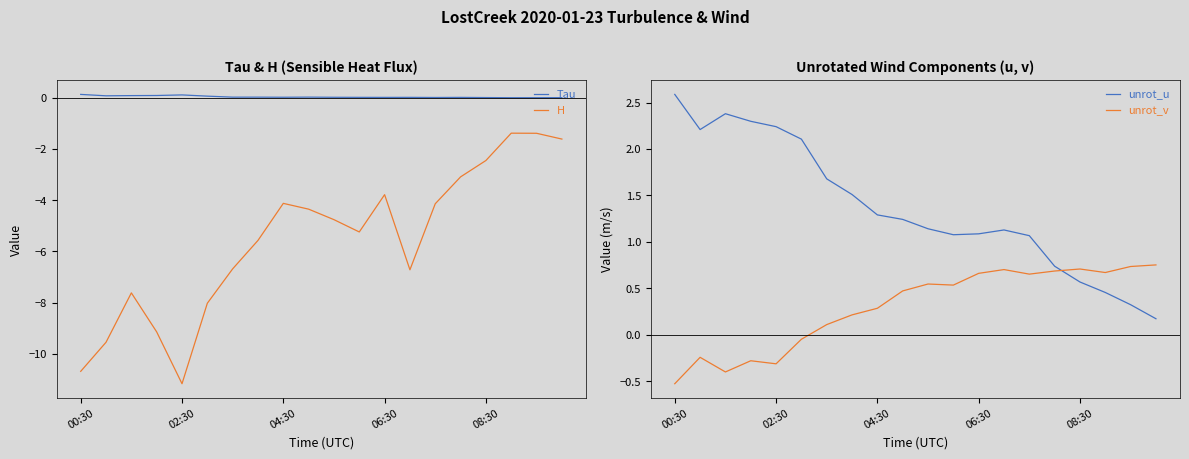

What is the difference between the highest and lowest values at 10?

5.9